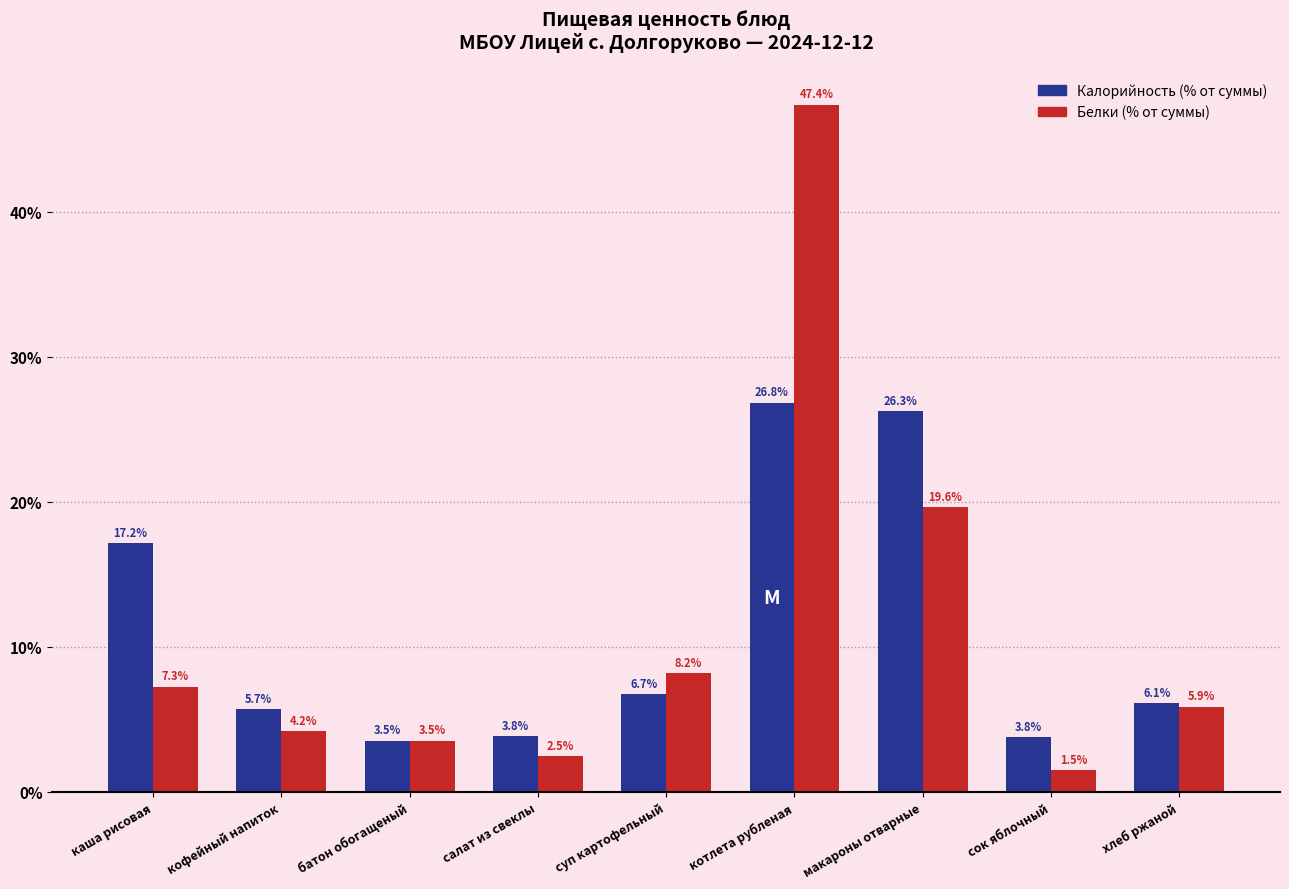

Reading left to right, list all the values displayed in this chart.

Калорийность: каша рисовая=17.2	кофейный напиток=5.7	батон обогащеный=3.5	салат из свеклы=3.8	суп картофельный=6.7	котлета рубленая=26.8	макароны отварные=26.3	сок яблочный=3.8	хлеб ржаной=6.1
Белки: каша рисовая=7.3	кофейный напиток=4.2	батон обогащеный=3.5	салат из свеклы=2.5	суп картофельный=8.2	котлета рубленая=47.4	макароны отварные=19.6	сок яблочный=1.5	хлеб ржаной=5.9